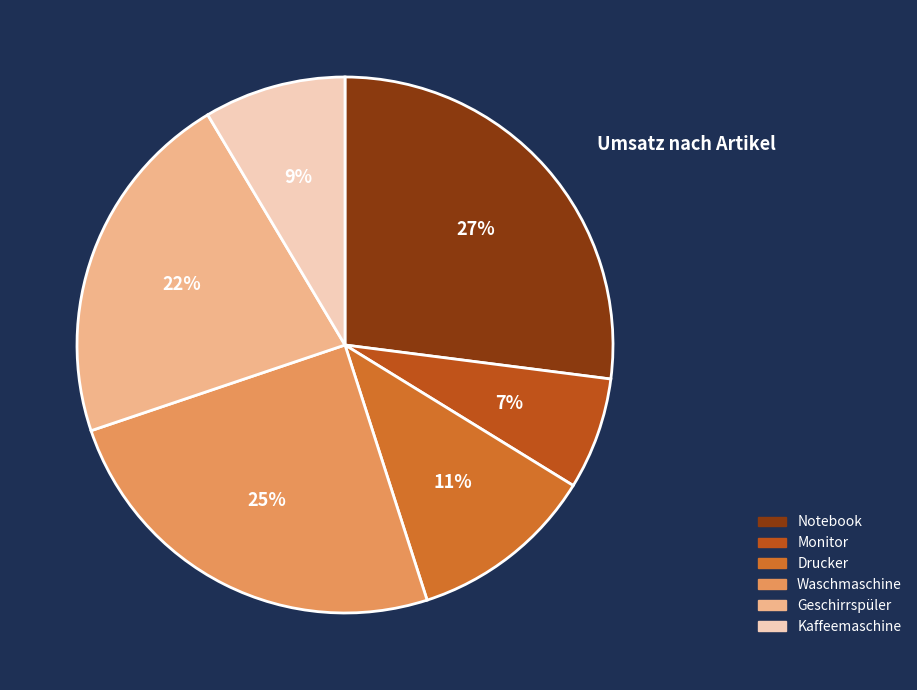

Rank the categories by value from highest to lowest.

Notebook, Waschmaschine, Geschirrspüler, Drucker, Kaffeemaschine, Monitor